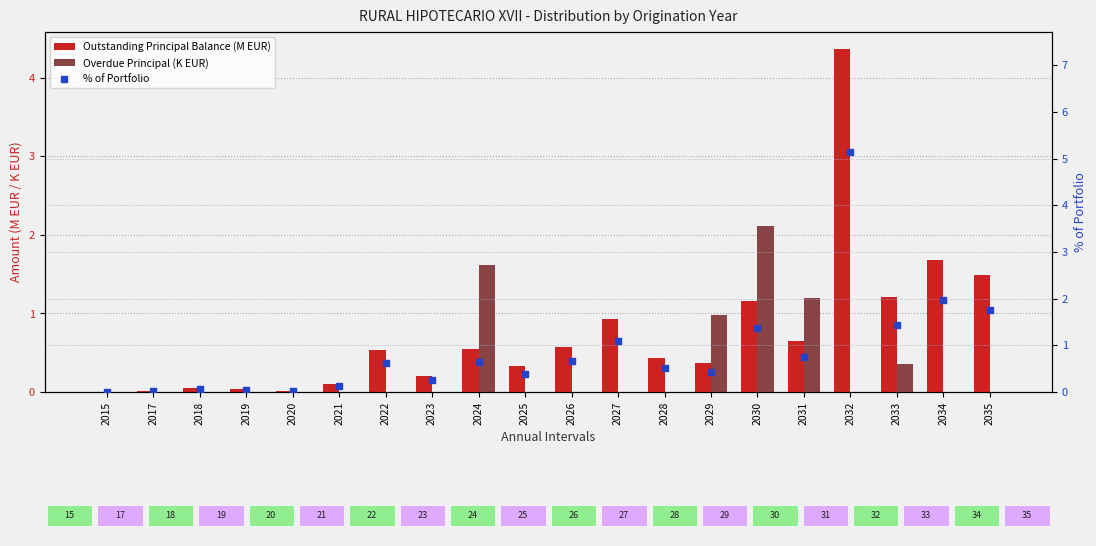

Which series contains the lowest Y value?

Overdue Principal (K EUR)